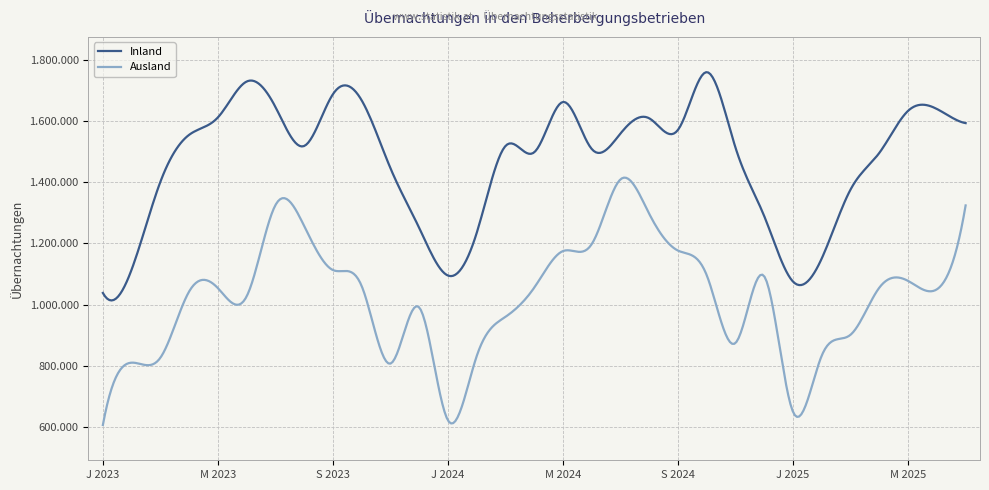

List the series in order of their peak value, highest first.

Inland, Ausland